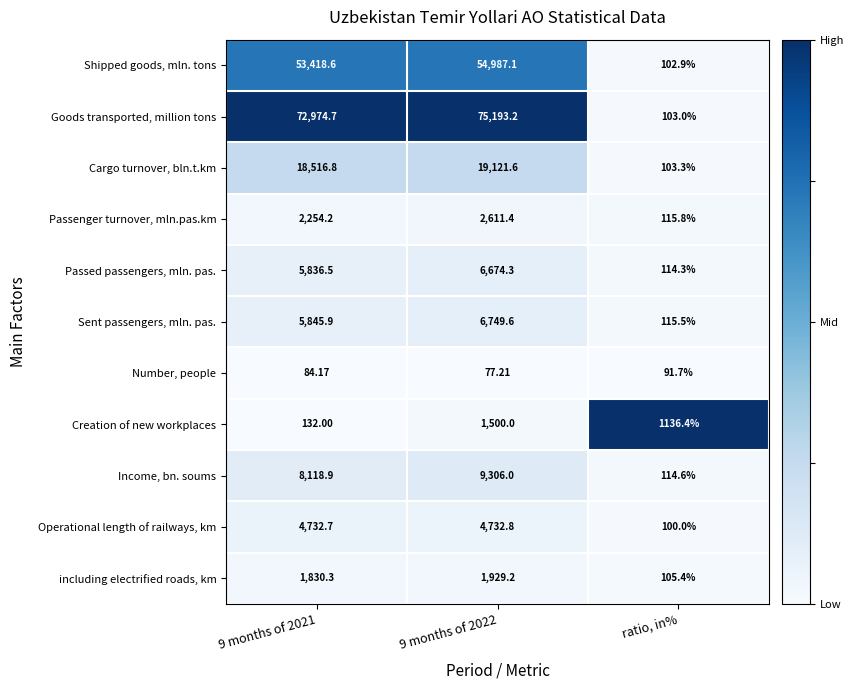

At which category is the sum across all series the highest?

9 months of 2022